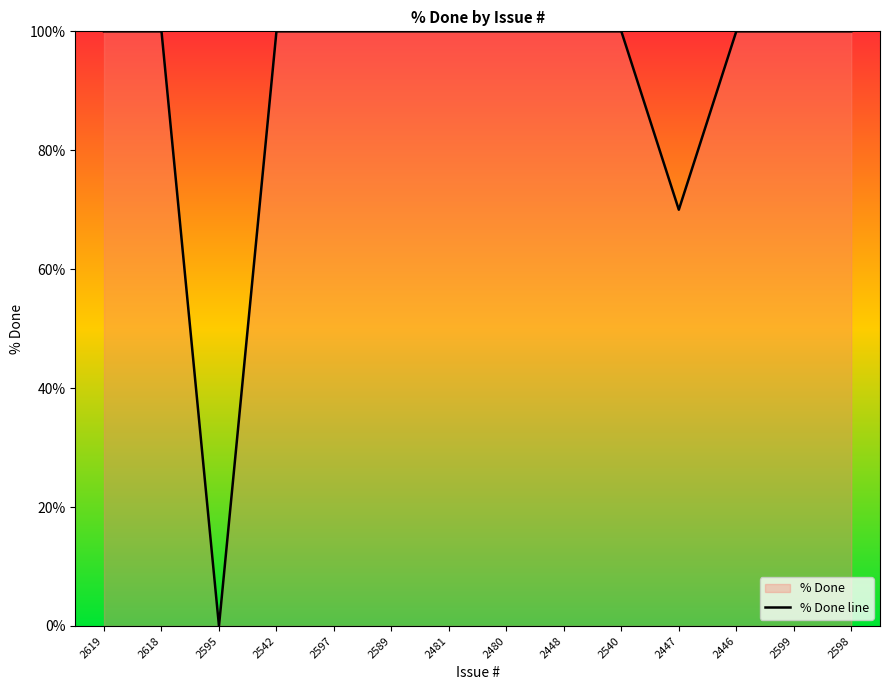

The value at 2598 is 100. True or false?

True